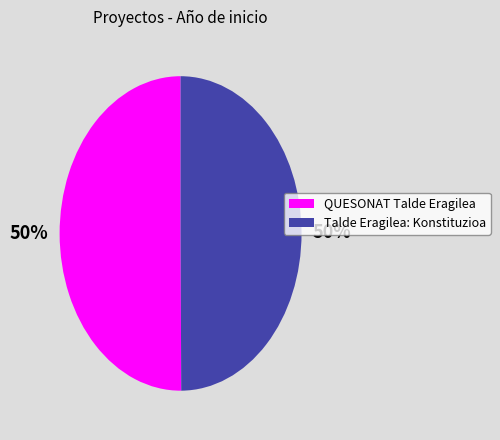

How many segments does this pie chart have?

2